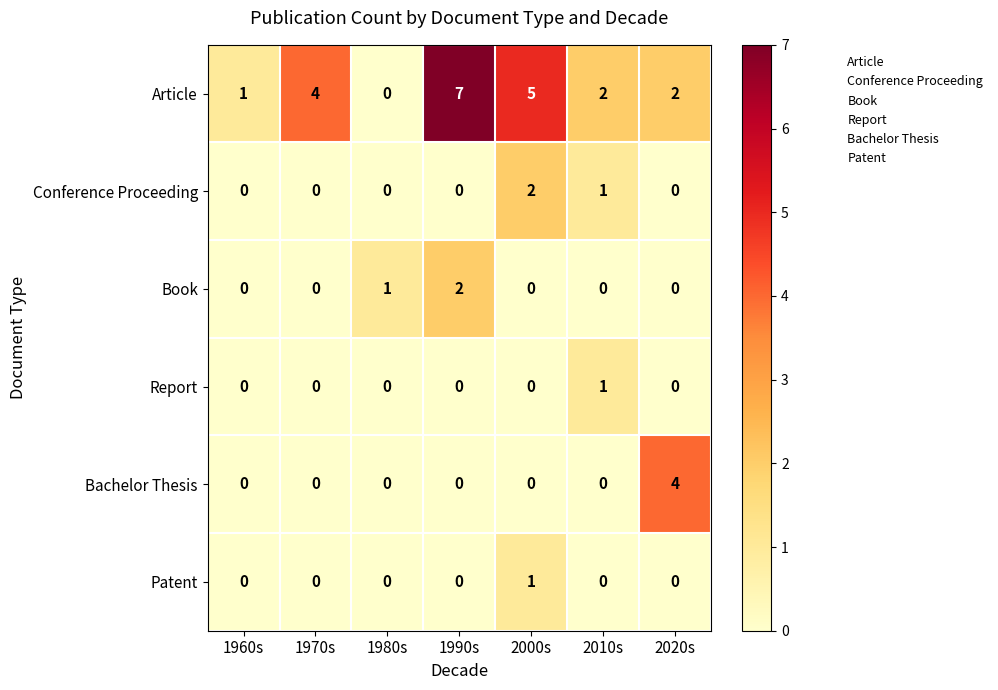

How many Patent values are between 0 and 1?

7